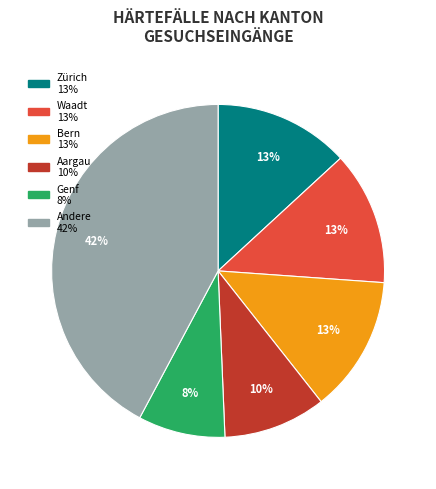

To the nearest percent, what is the difference between the largest and smallest slice percentages?

34%